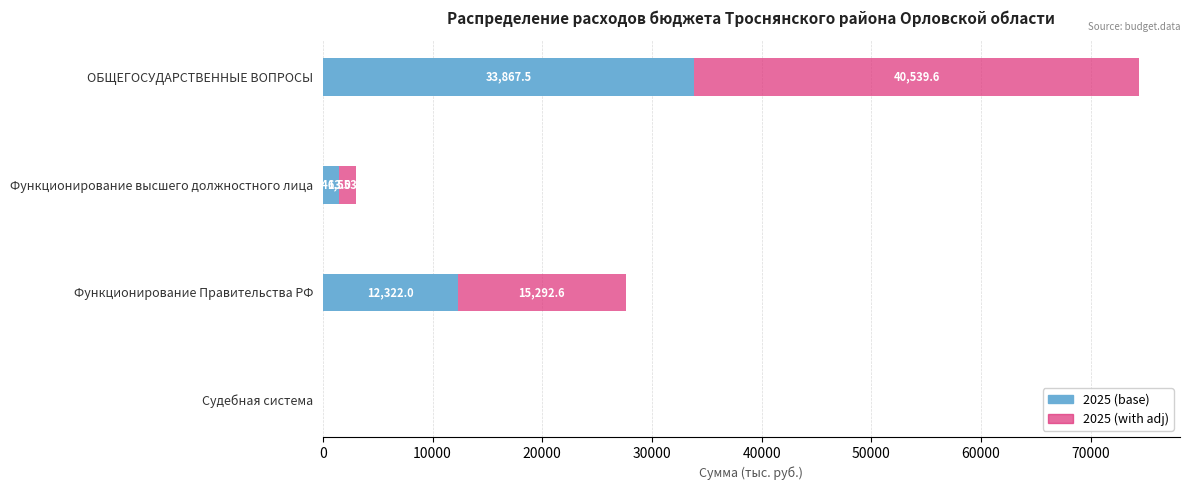

What is the sum of the 2025 (base) values at ОБЩЕГОСУДАРСТВЕННЫЕ ВОПРОСЫ and Судебная система?

33870.5